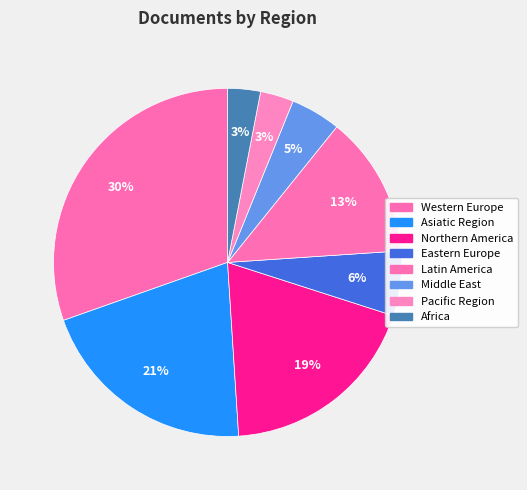

How many slices are in this pie chart?

8